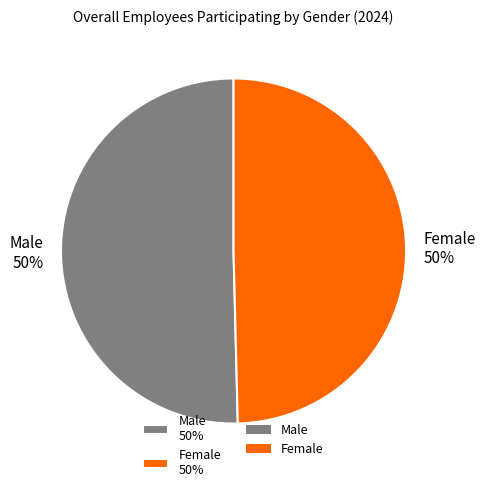

To the nearest percent, what percentage of the pie is Female 50%?

50%